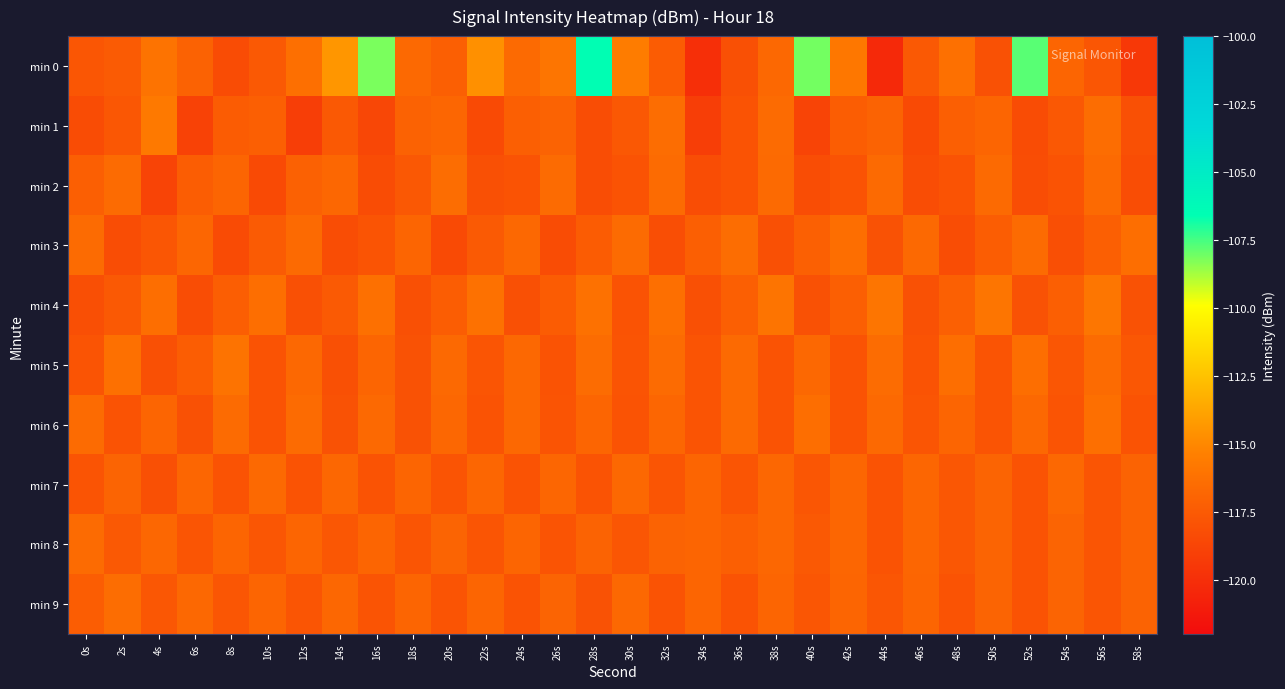

How many distinct data groups are displayed?

10